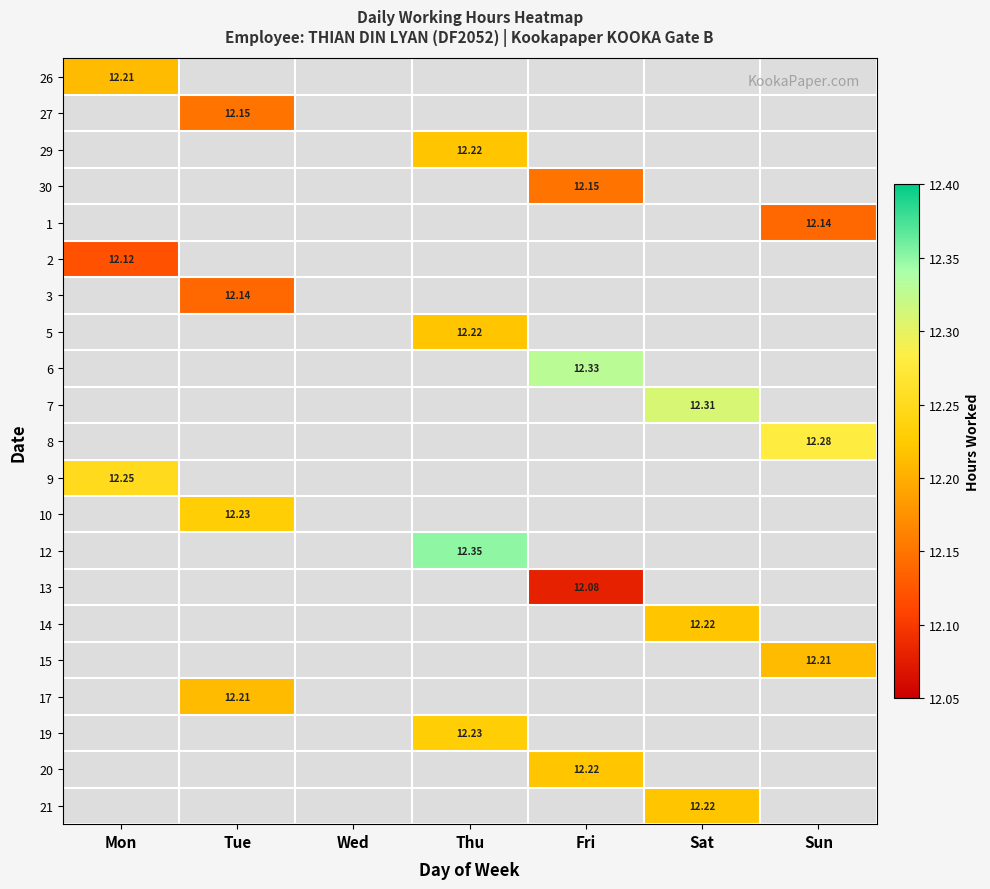

How many values in 20 are above zero?

1